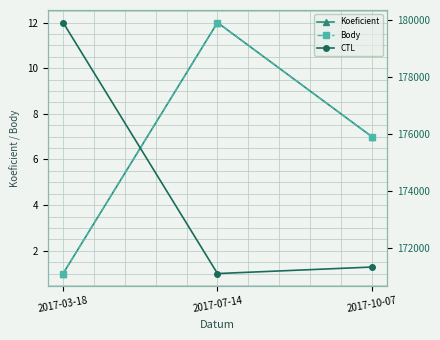

What is the difference between the highest and lowest values at 2017-10-07?

171329